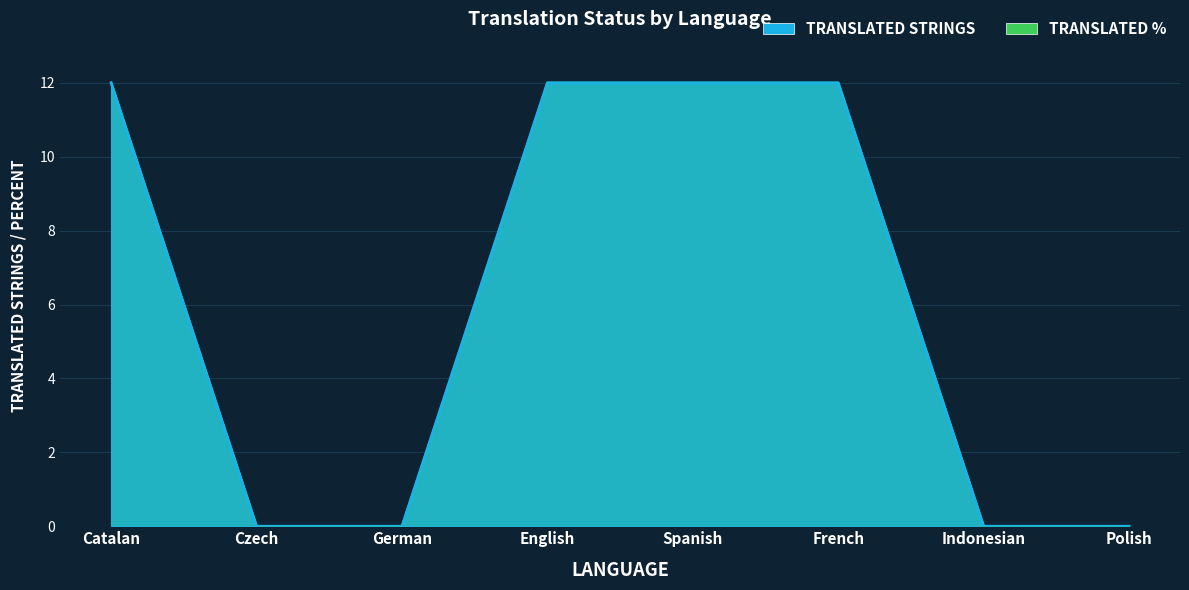

Rank the series at German from highest to lowest value.

Translated, Translated %